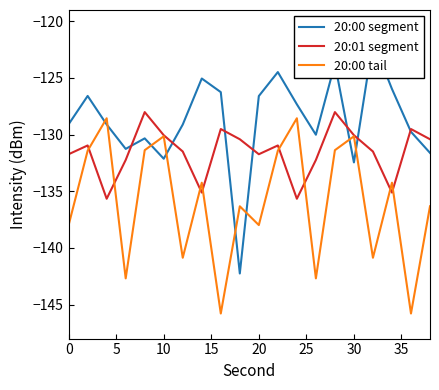

What is the lowest value of the 20:00 tail series?

-145.8